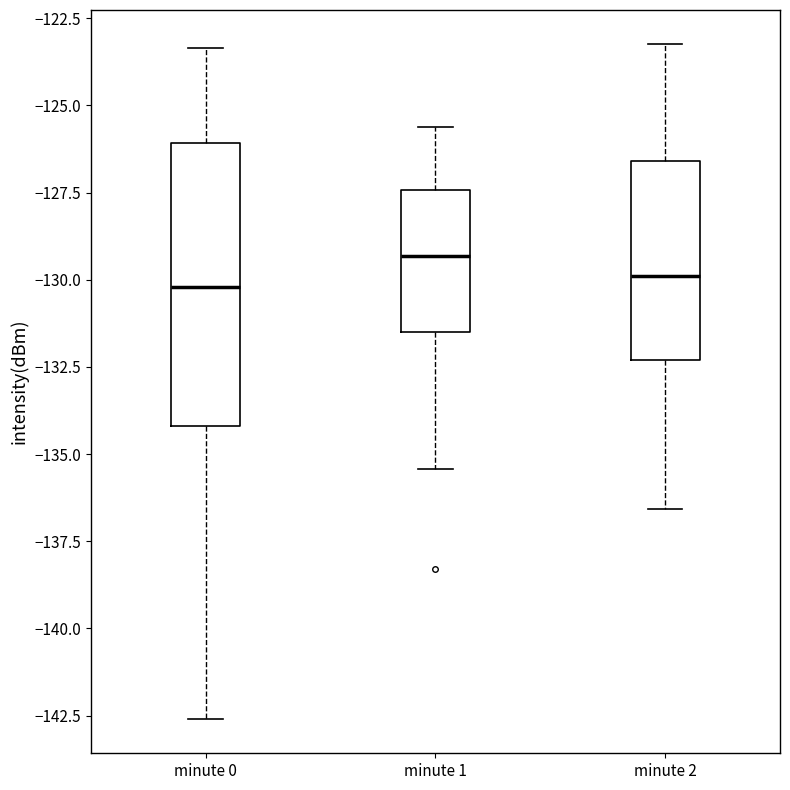

Where does the lower whisker of the box for minute 2 end on the y-axis? The values are not printed on the chart, so give them approximately, as read against the axis.

-136.5